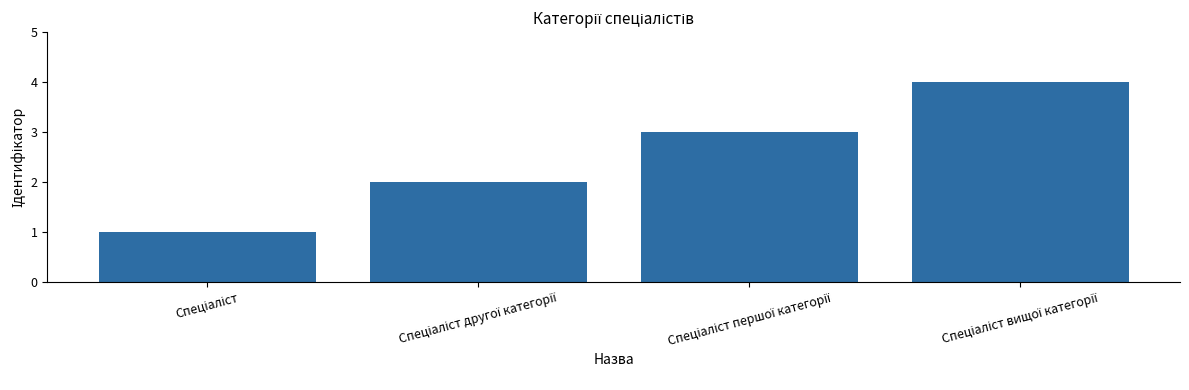

What is the sum of all values?

10